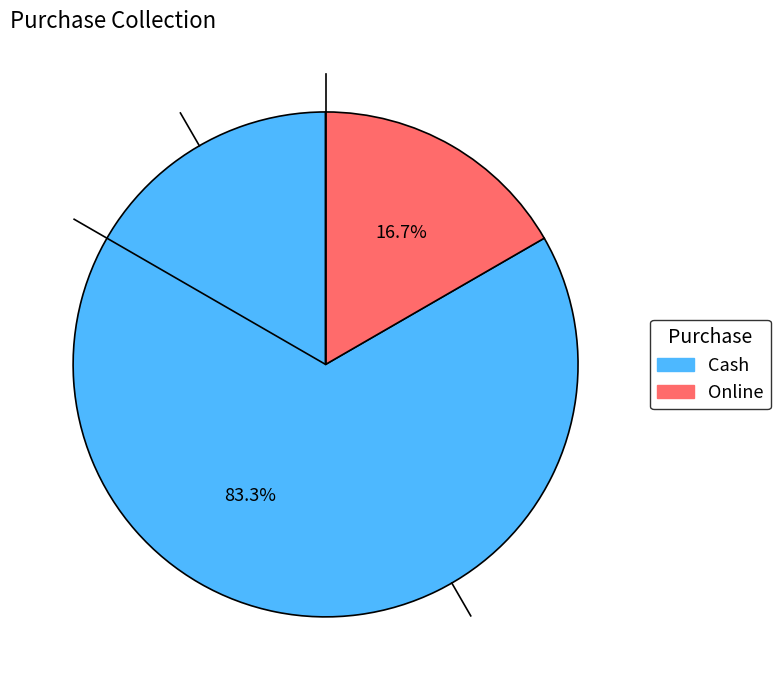

True or false: Cash accounts for 83% of the total.

True